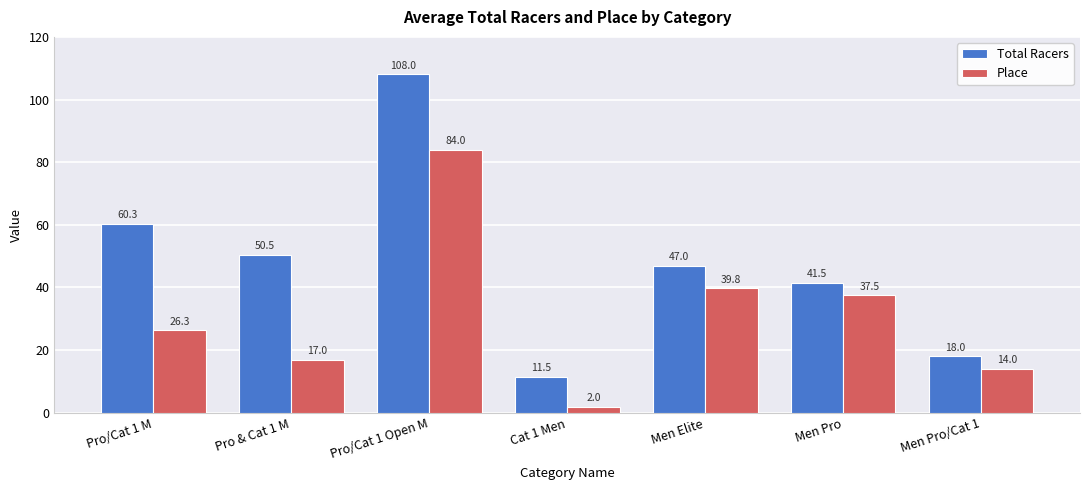

At which category does the chart reach its minimum across all series?

Cat 1 Men